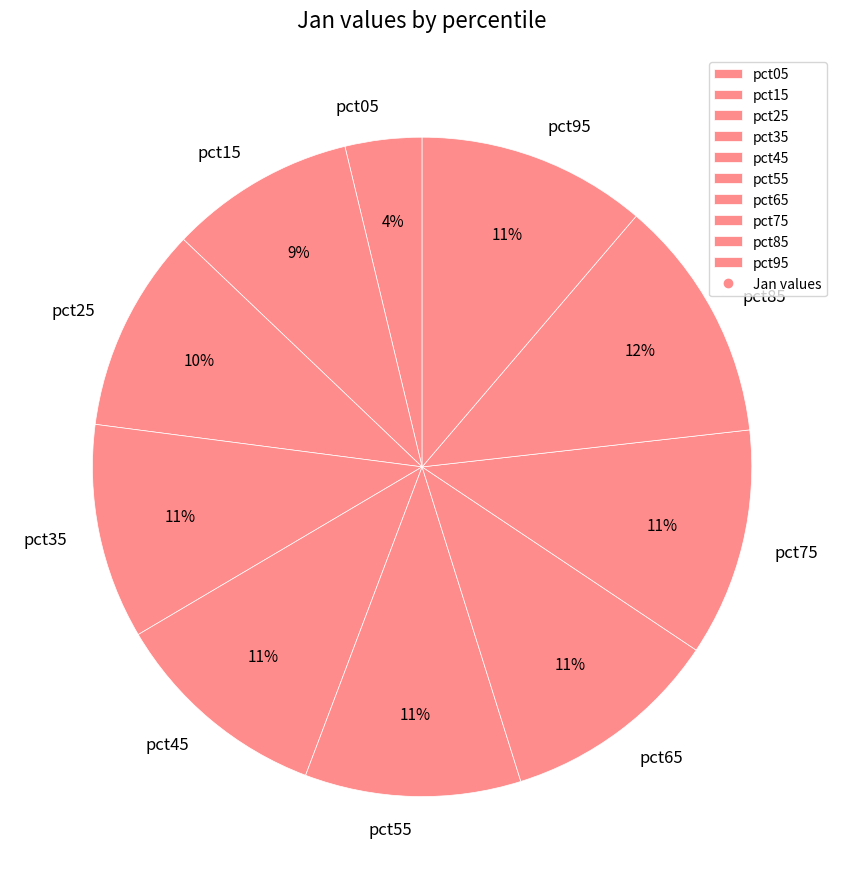

To the nearest percent, what portion does pct65 represent?

11%